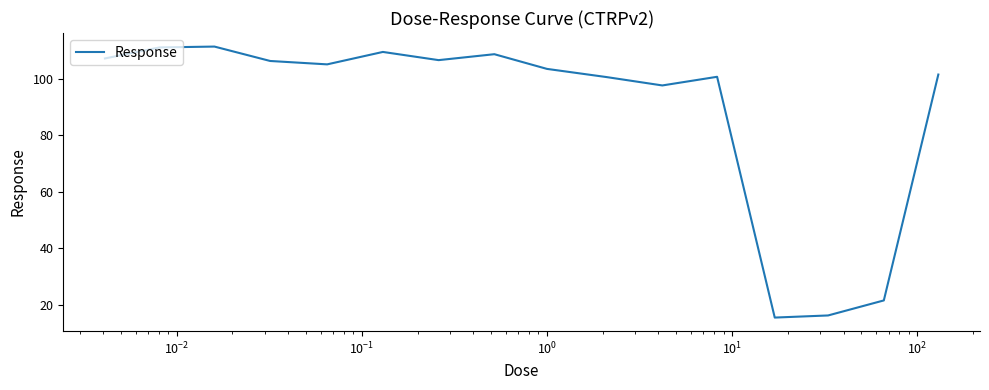

What is the smallest value displayed?

15.5